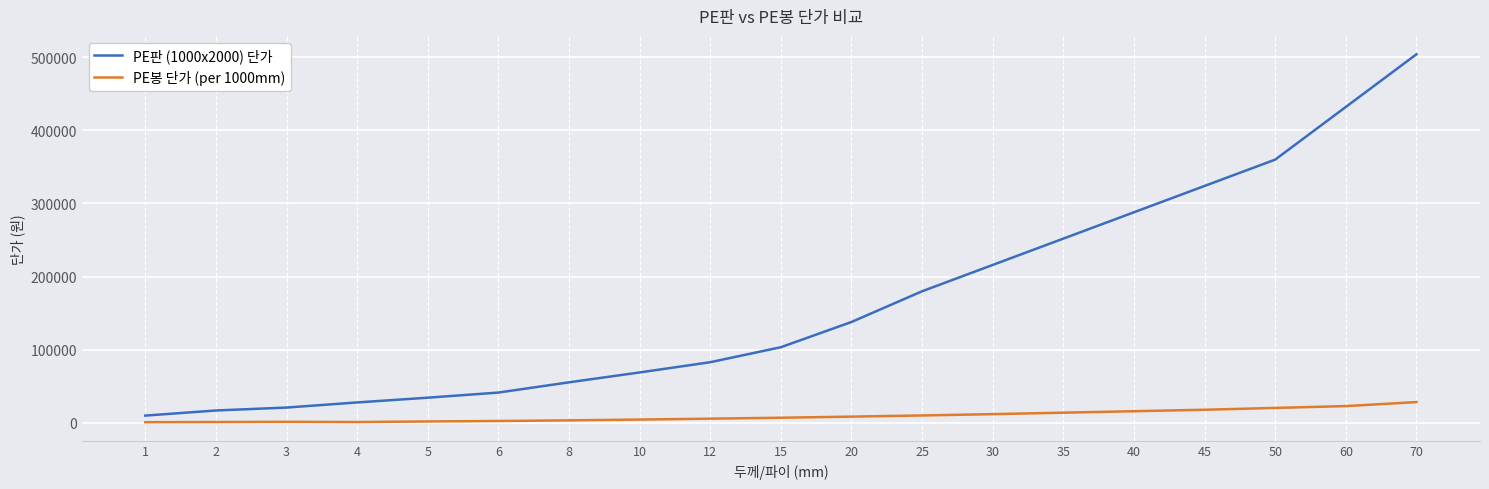

Which series has the largest range (max minus min)?

PE판 (1000x2000) 단가